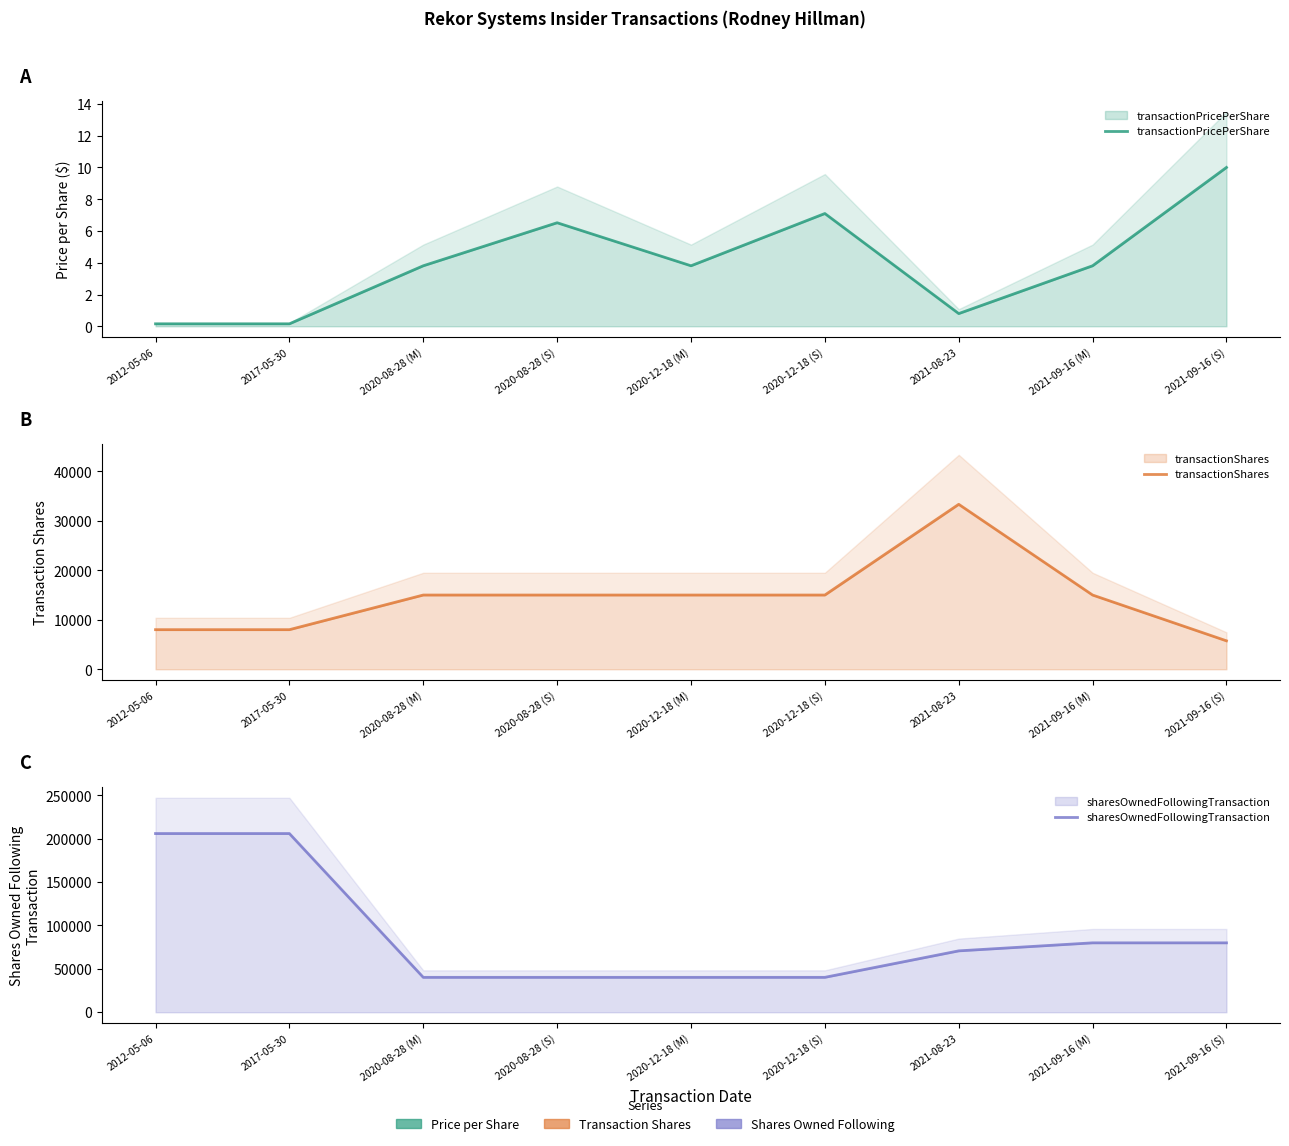

What is the average value of the transactionPricePerShare series?

4.0